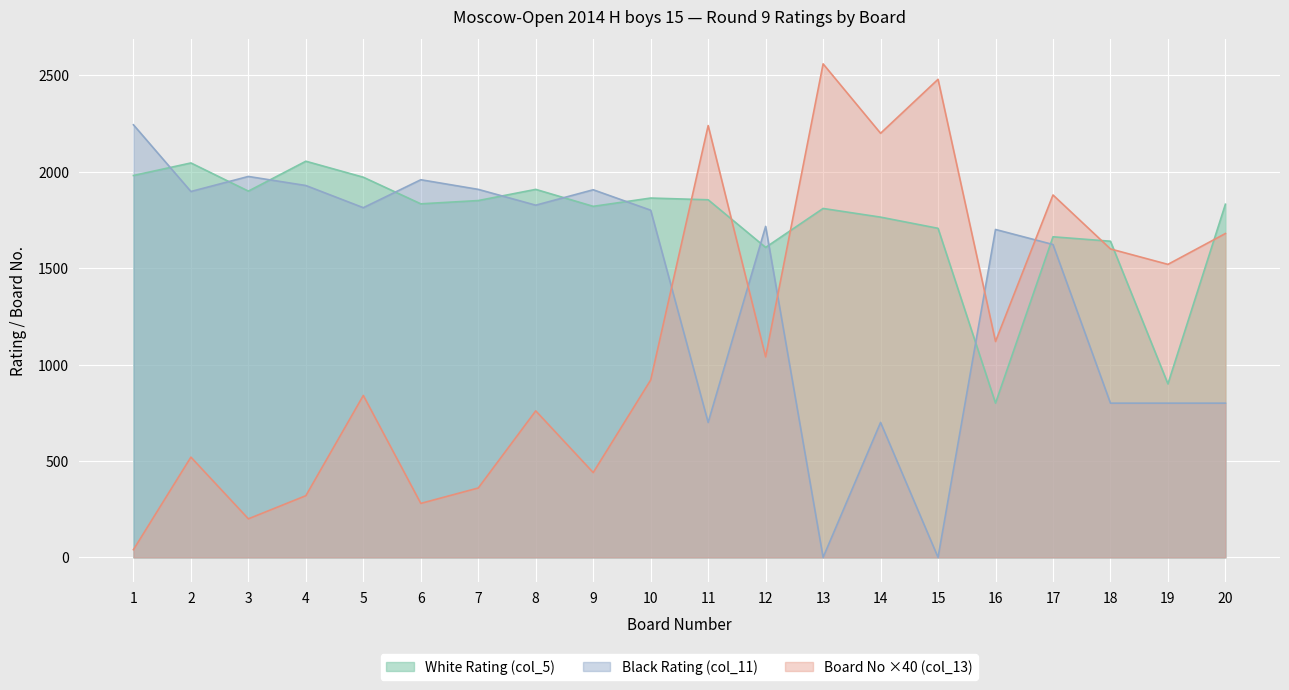

What is the difference between the White Rating (col_5) values at 2 and 11?

191